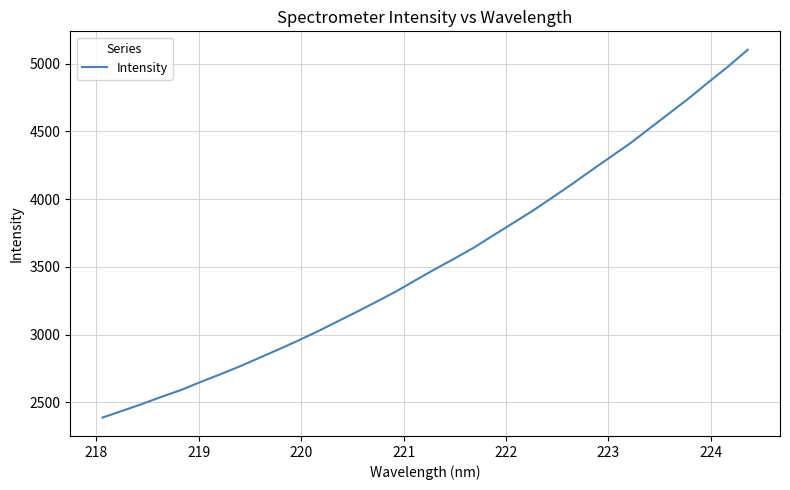

What is the difference between the maximum and minimum values?

2714.8